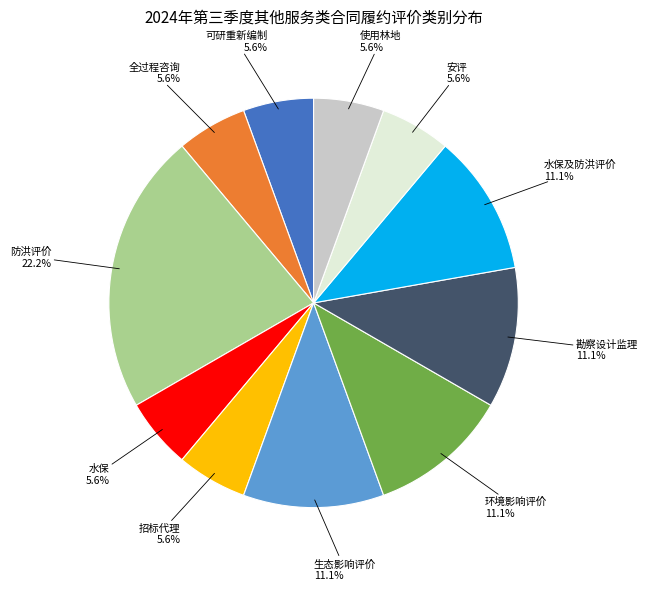

Which category has the biggest portion of the pie?

防洪评价